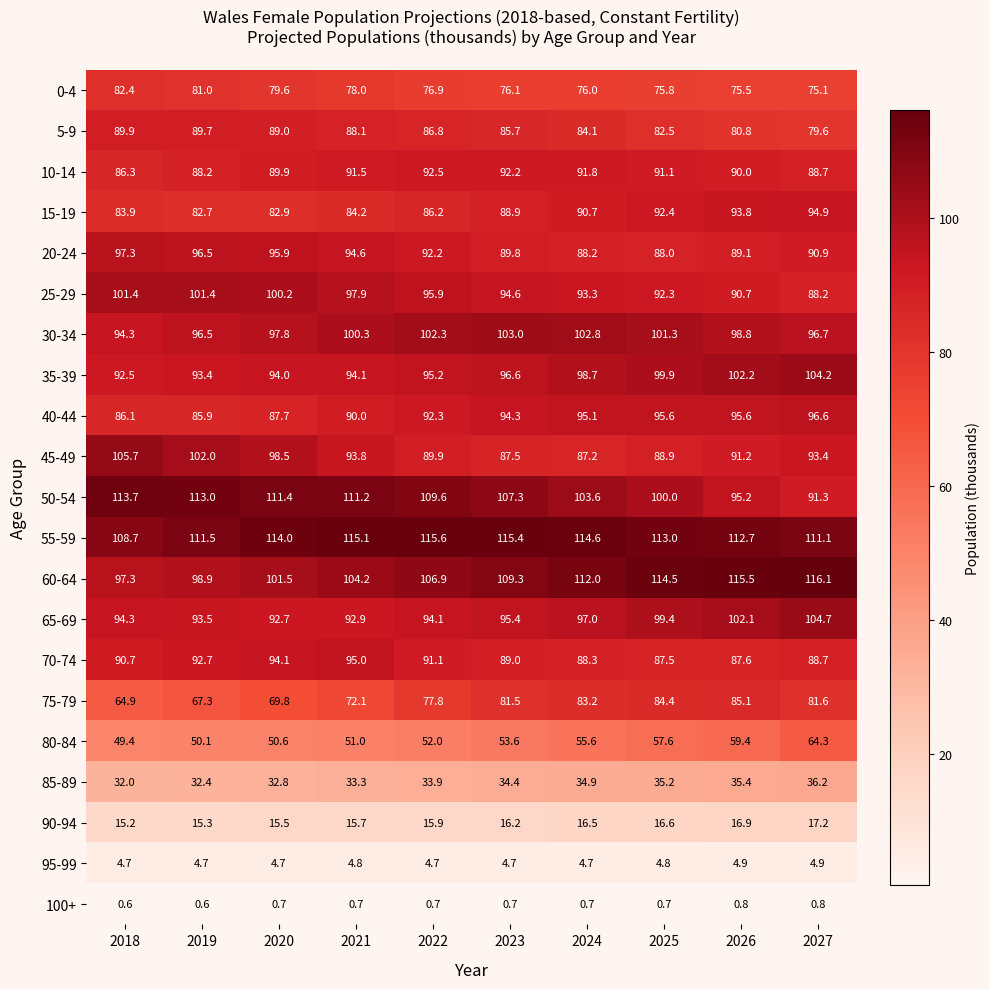

What is the average value of the 35-39 series?

97.1